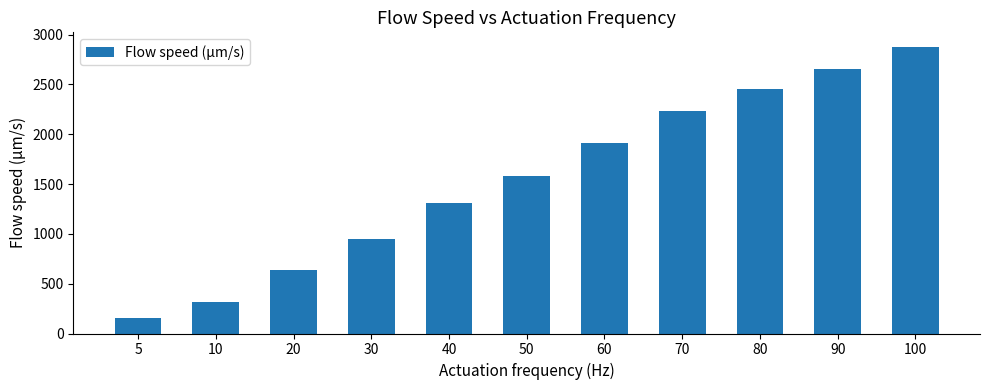

Rank the categories by value from lowest to highest.

5, 10, 20, 30, 40, 50, 60, 70, 80, 90, 100